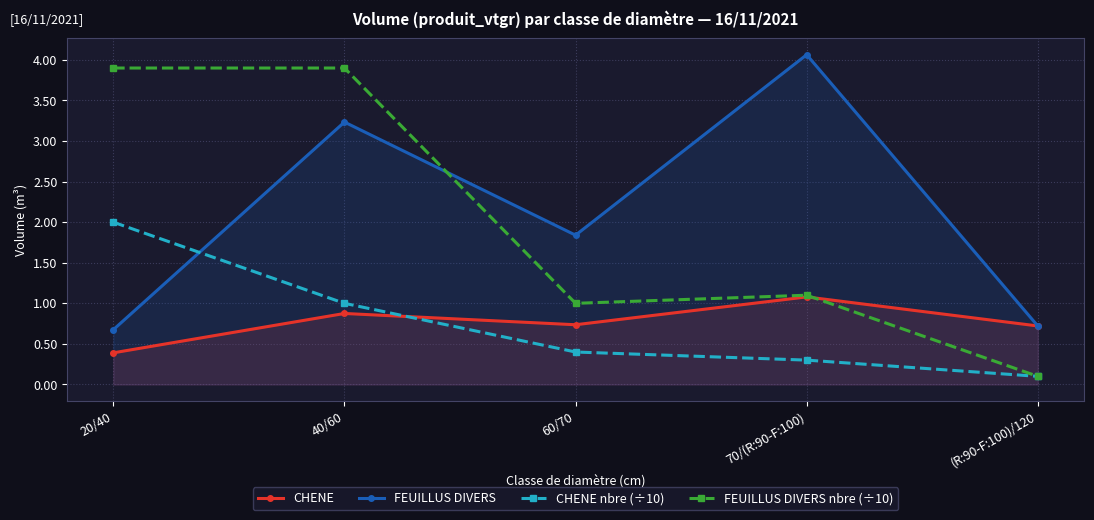

True or false: FEUILLUS DIVERS has a value of 0.2 at (R:90-F:100)/120.

False